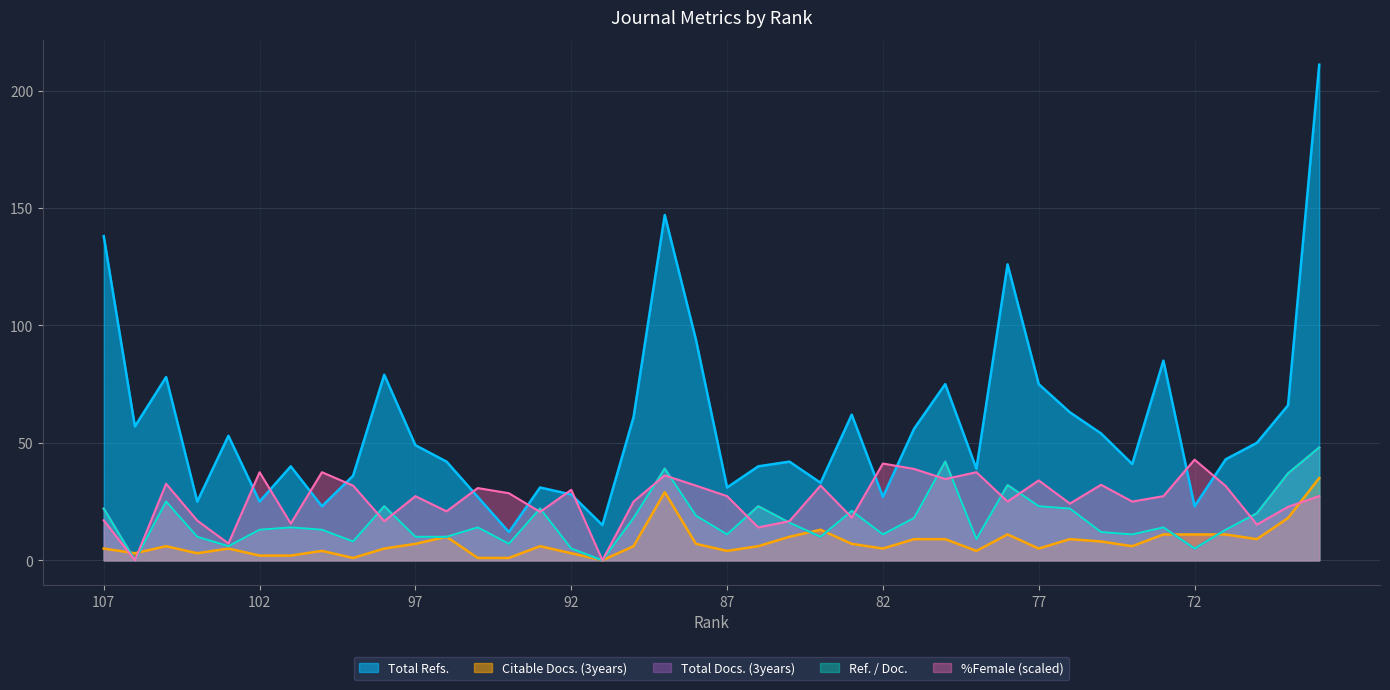

How many data points in Ref. / Doc. are less than 14?

19